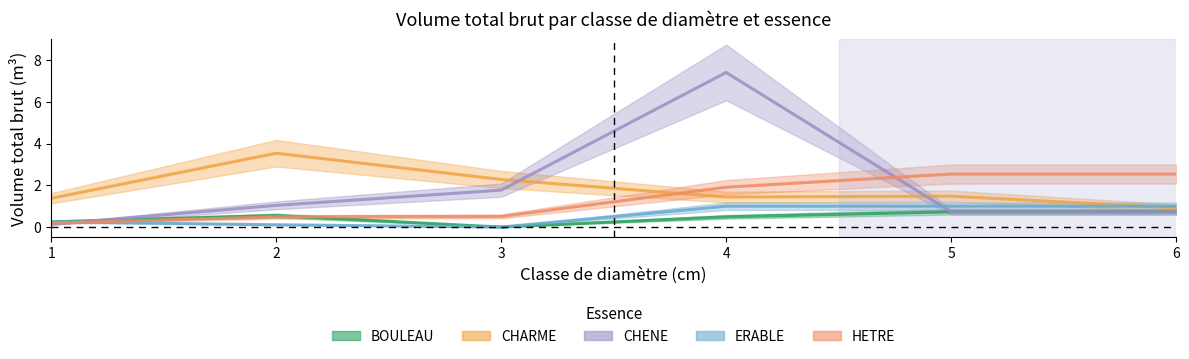

What is the sum of the BOULEAU values at 3 and 5?

0.7